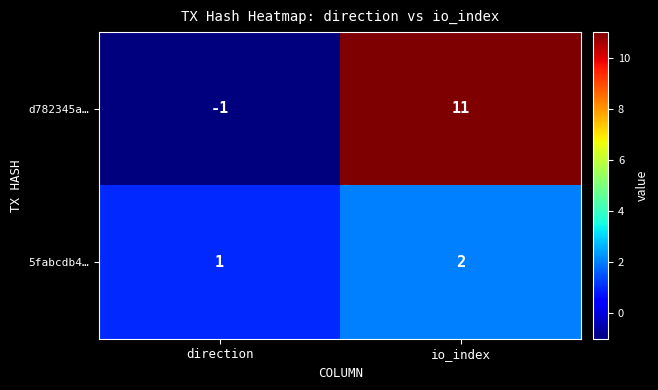

Which label corresponds to the largest value in the chart?

io_index